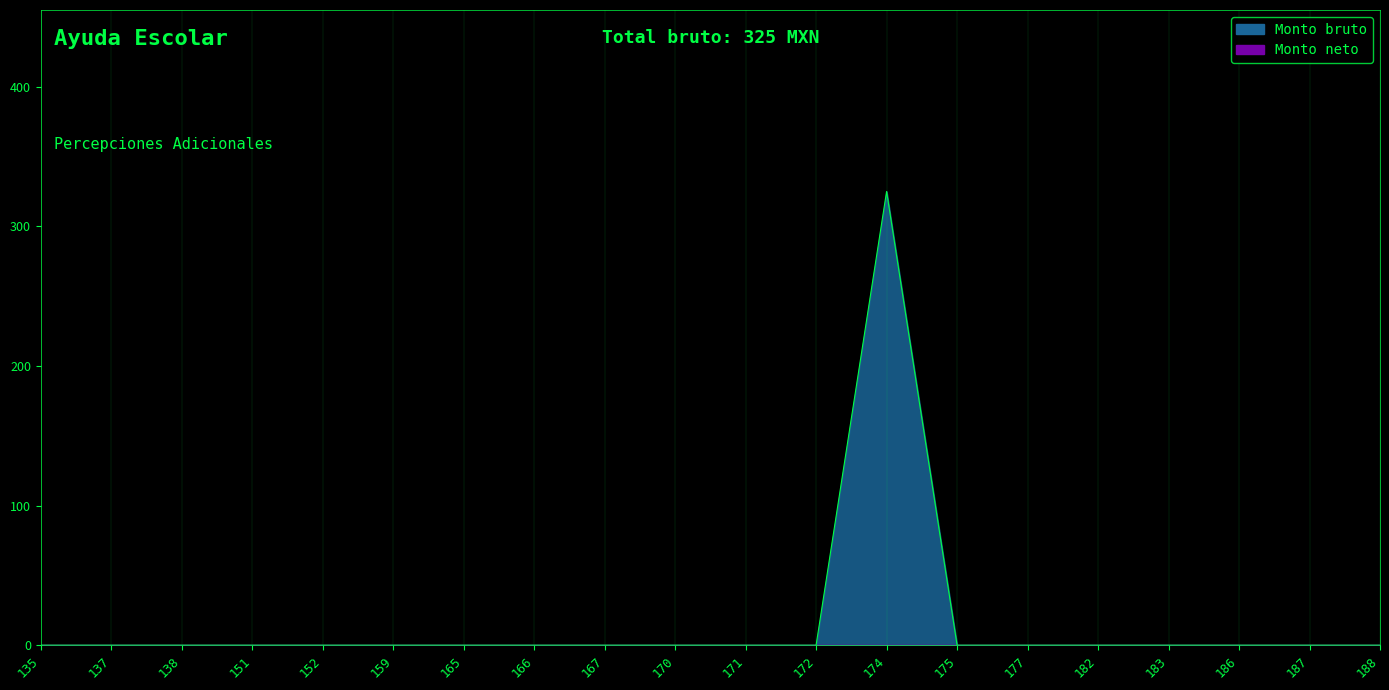

Does the chart display data point markers on the line(s)?

No